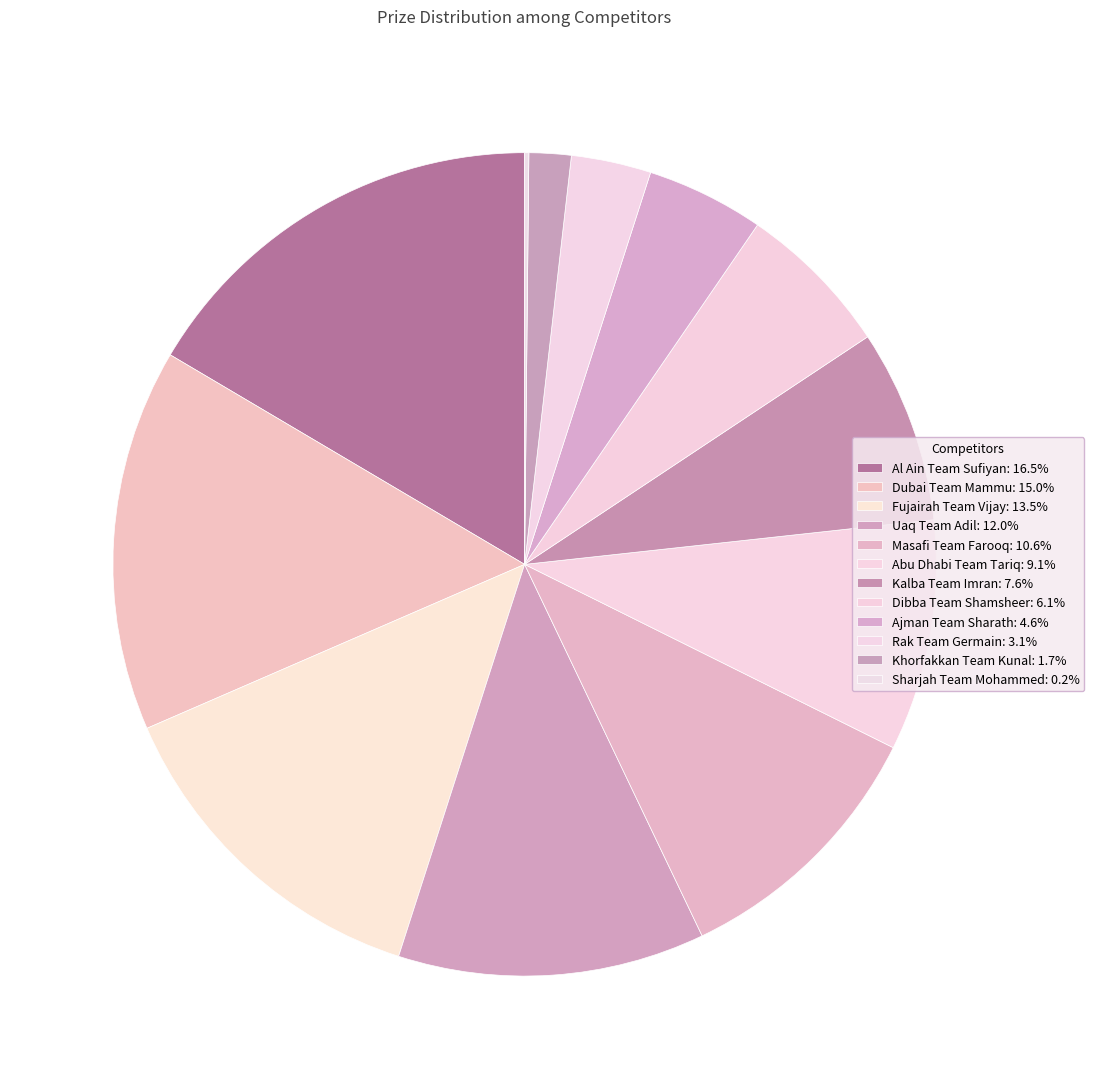

True or false: Al Ain Team Sufiyan accounts for 7% of the total.

False